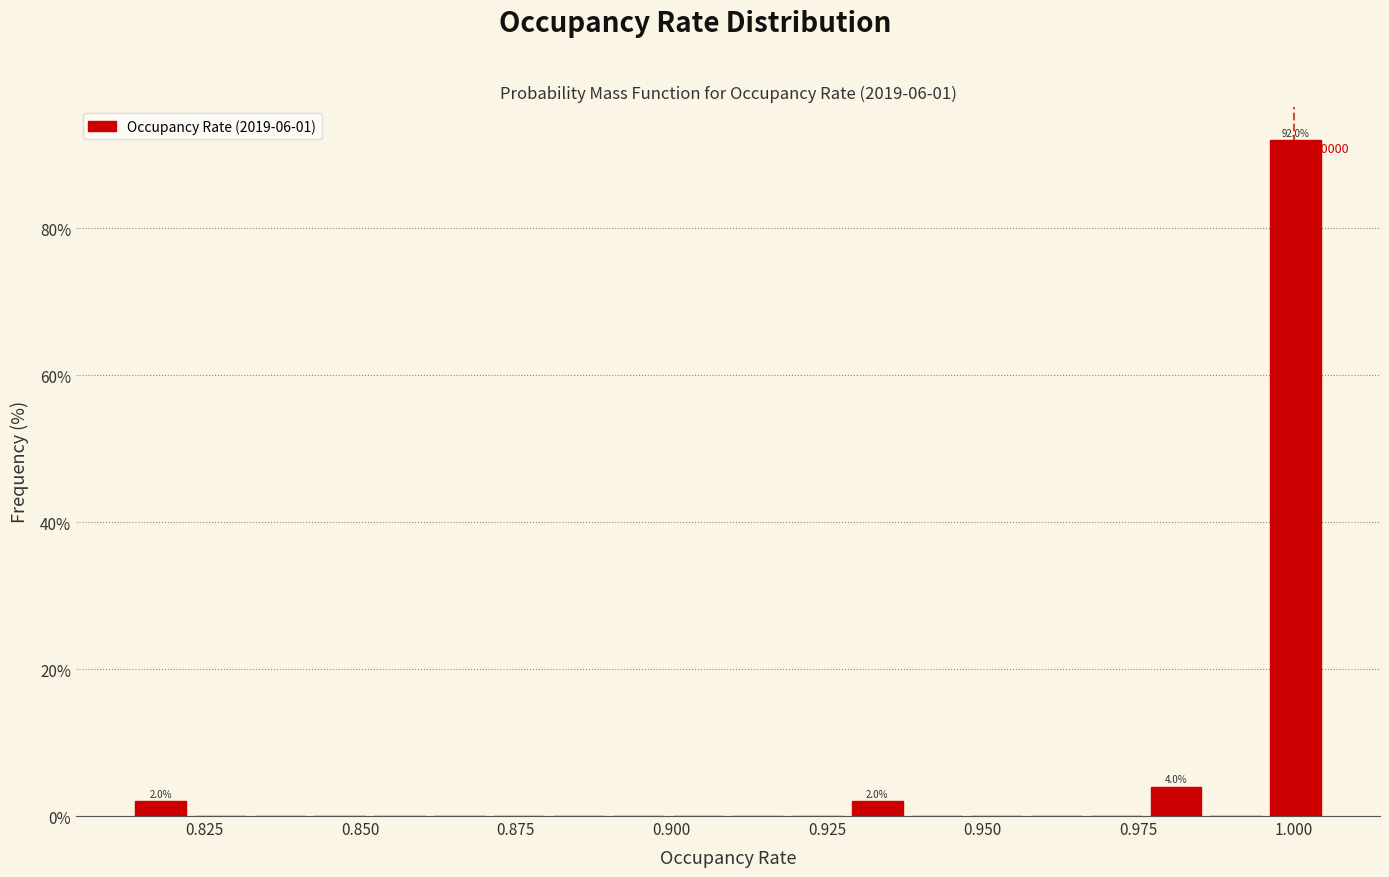

Around what value on the x-axis is the tallest bar? Give the approximate position of its centre, as read against the axis.

1.000